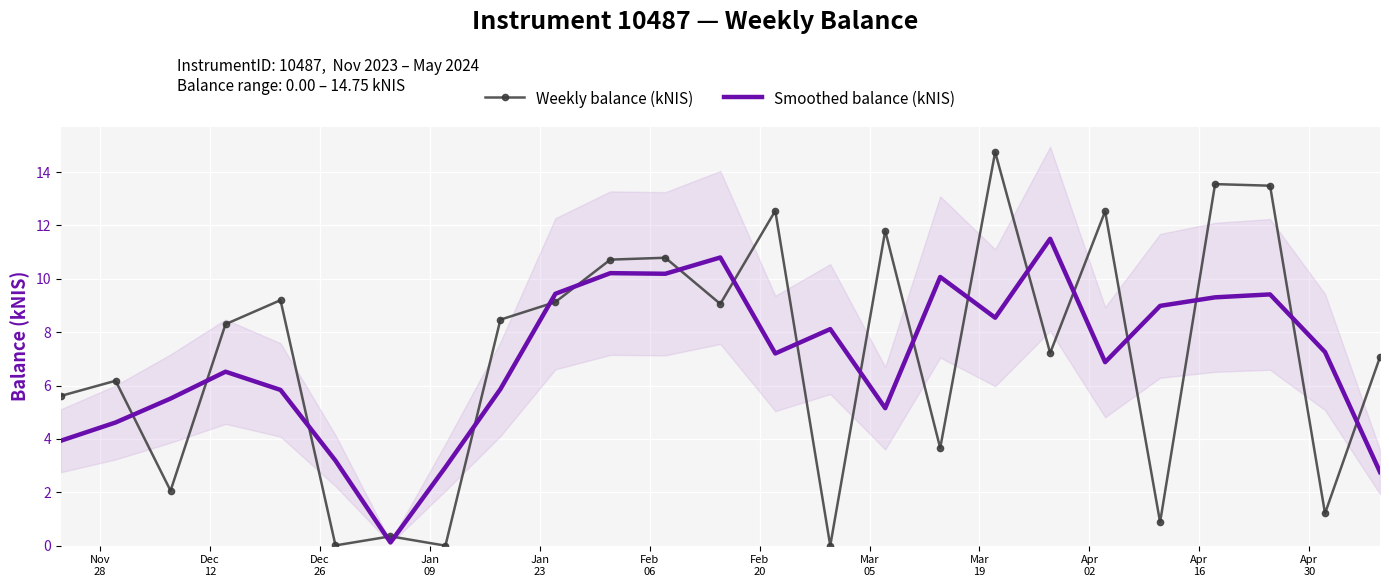

Reading left to right, what are all the values shown in this chart?

Weekly balance (kNIS): 5.6	6.2	2.1	8.3	9.2	0.0	0.3	0.0	8.5	9.1	10.7	10.8	9.1	12.6	0.0	11.8	3.7	14.8	7.2	12.5	0.9	13.6	13.5	1.2	7.1
Smoothed balance (kNIS): 3.9	4.6	5.5	6.5	5.8	3.2	0.1	2.9	5.9	9.4	10.2	10.2	10.8	7.2	8.1	5.2	10.1	8.5	11.5	6.9	9.0	9.3	9.4	7.3	2.8